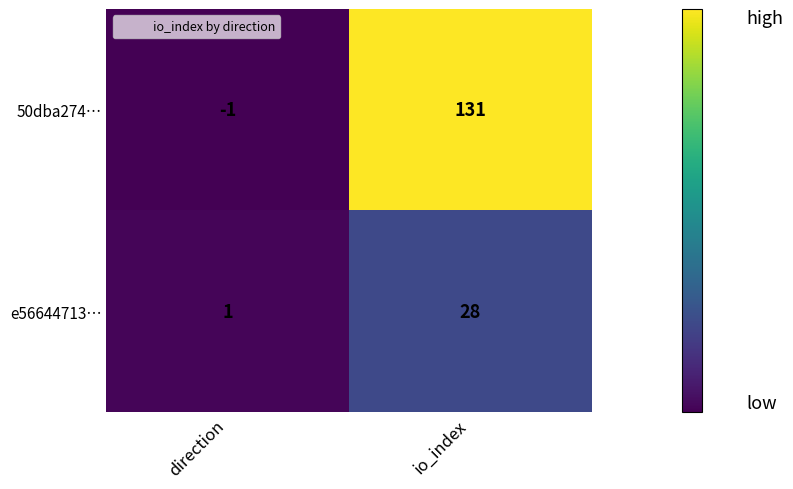

What is the maximum value shown in the chart?

131